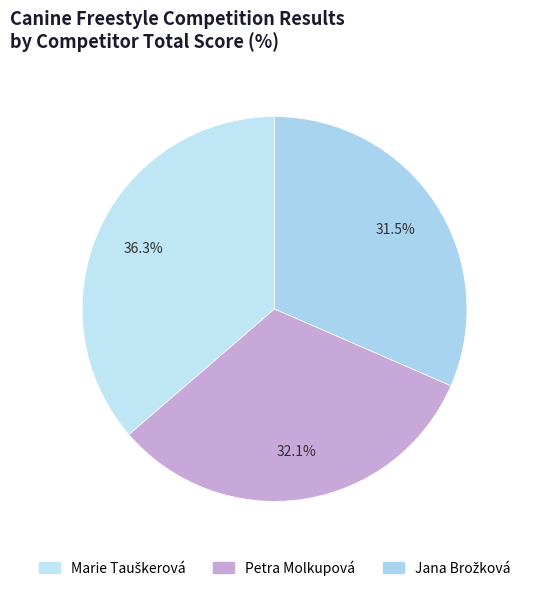

Is the sum of Jana Brožková and Petra Molkupová greater than half?

Yes